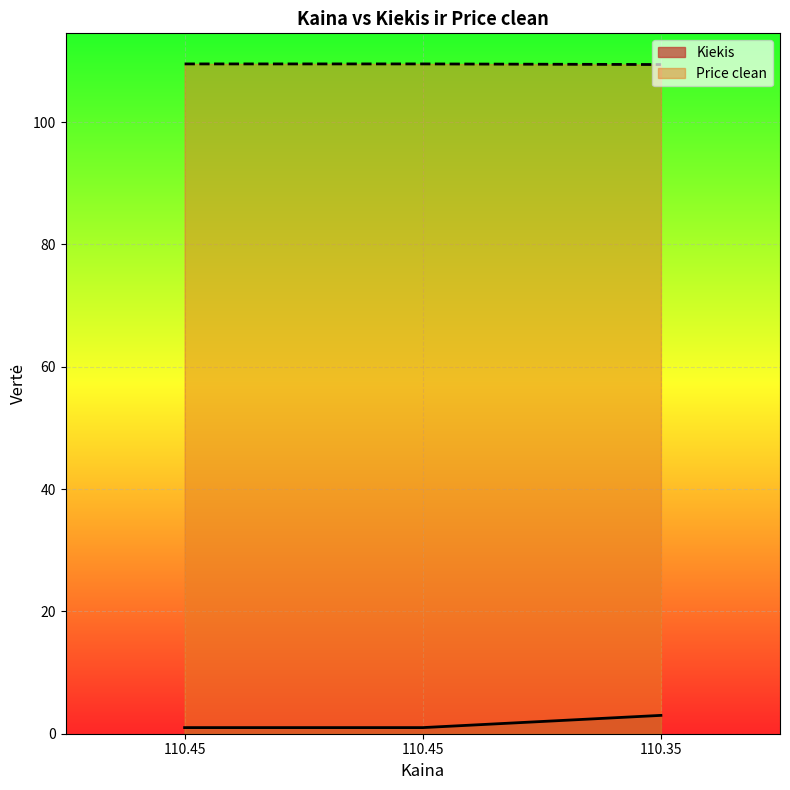

Which series has the largest range (max minus min)?

Kiekis